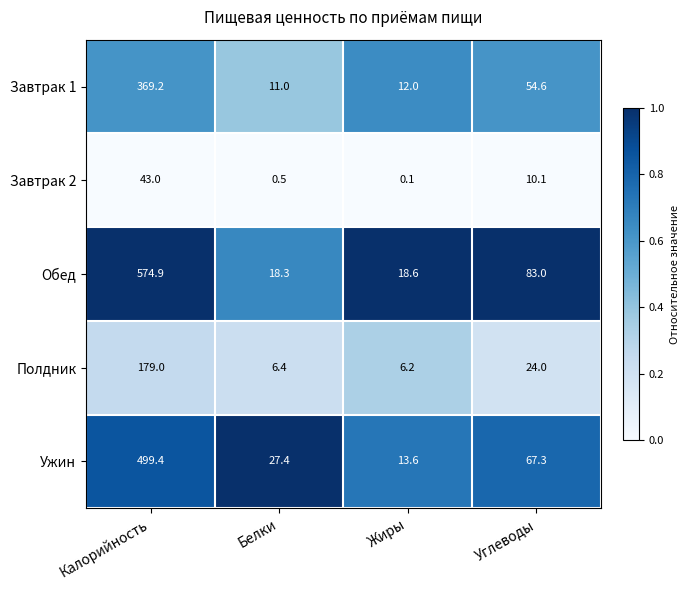

The value of Завтрак 2 at Калорийность is 72.1. True or false?

False